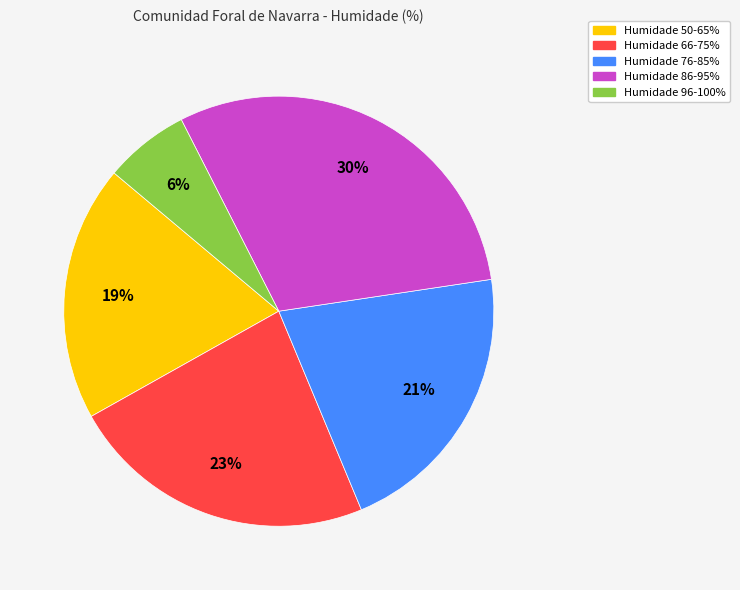

Does any single category account for the majority?

No